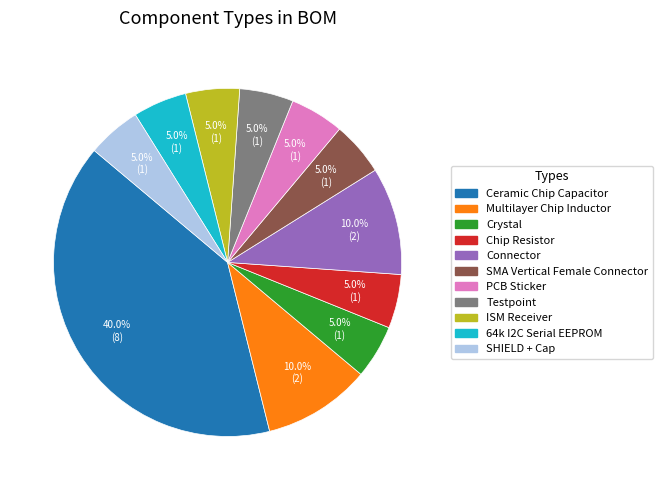

What portion of the pie excludes Testpoint?

95.0%